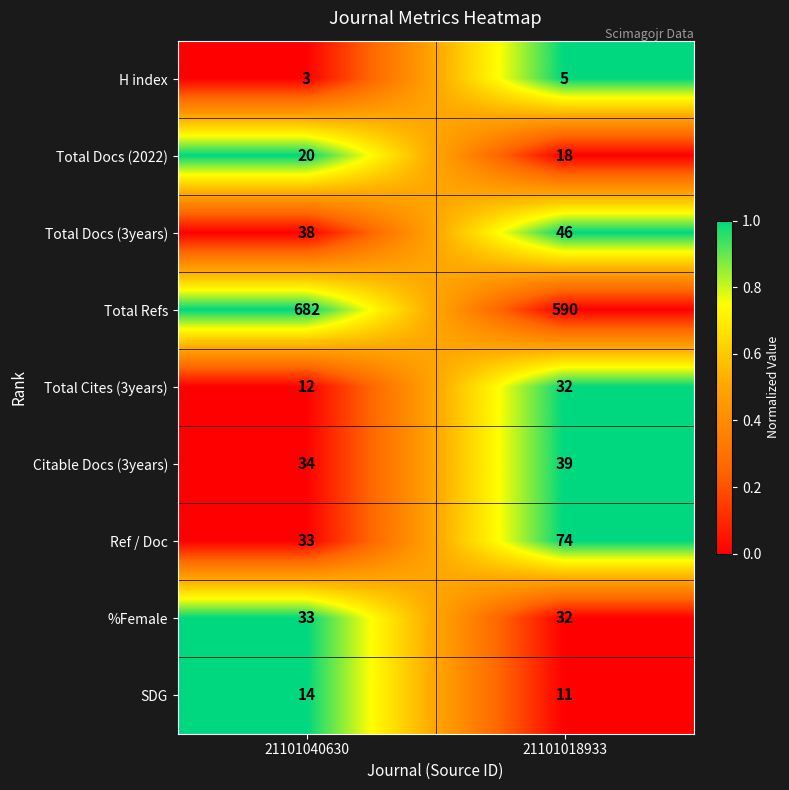

Count the number of data series in this chart.

9